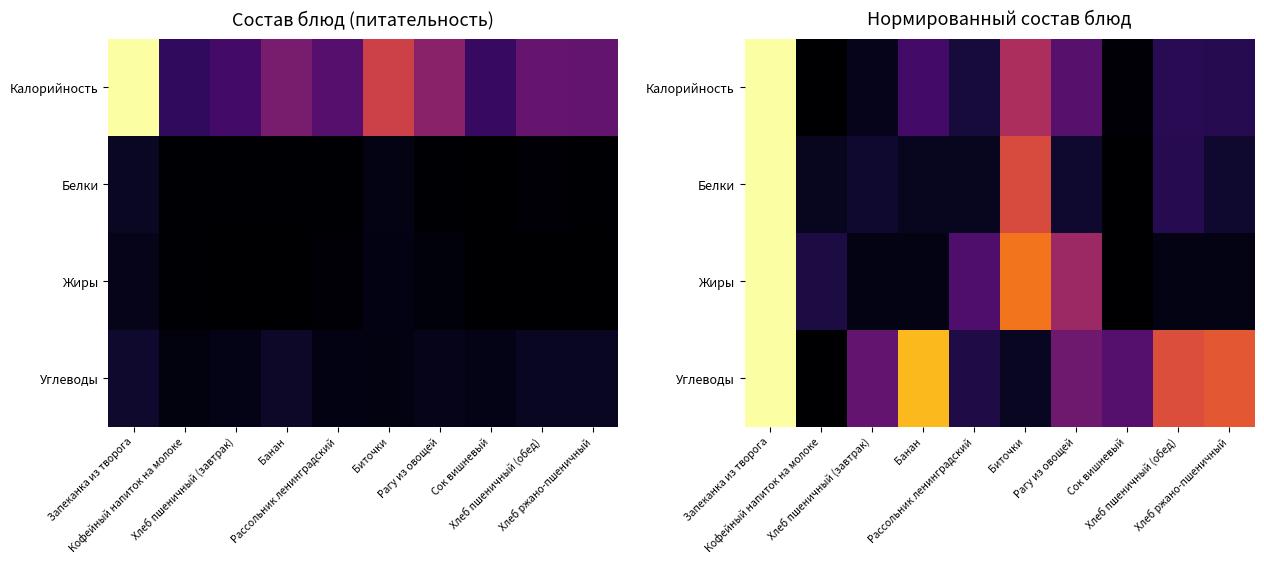

Which series has the largest range (max minus min)?

Калорийность